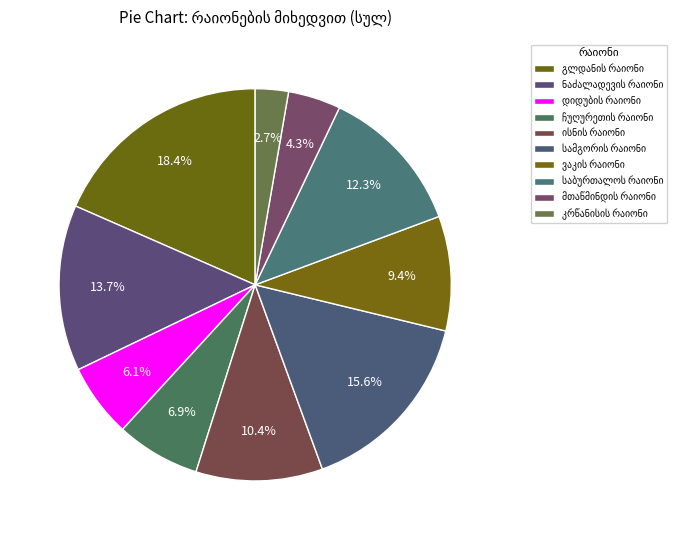

How many slices are in this pie chart?

10